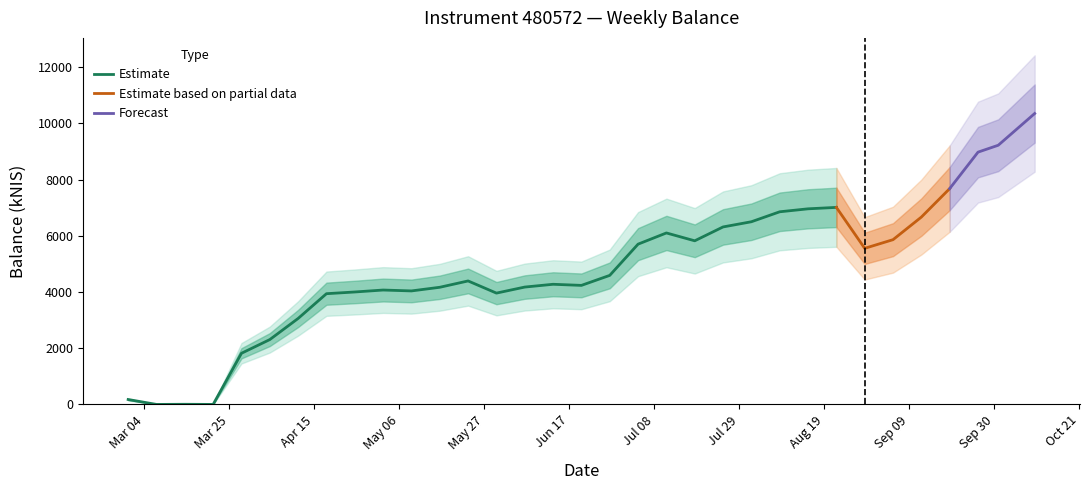

What is the average value?

4811.7